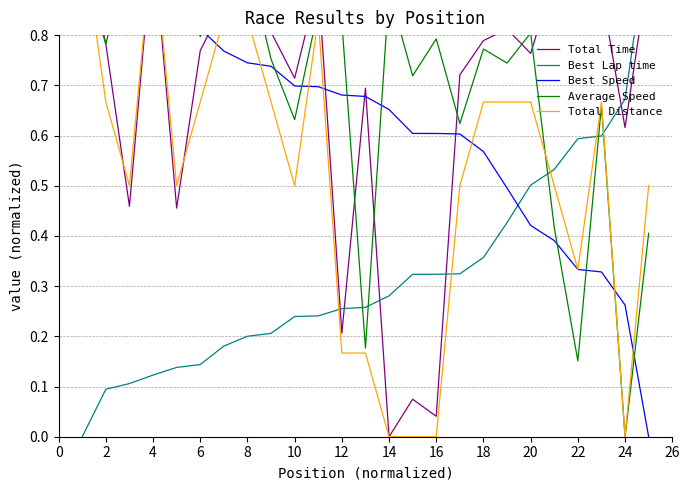

Does the chart display data point markers on the line(s)?

No